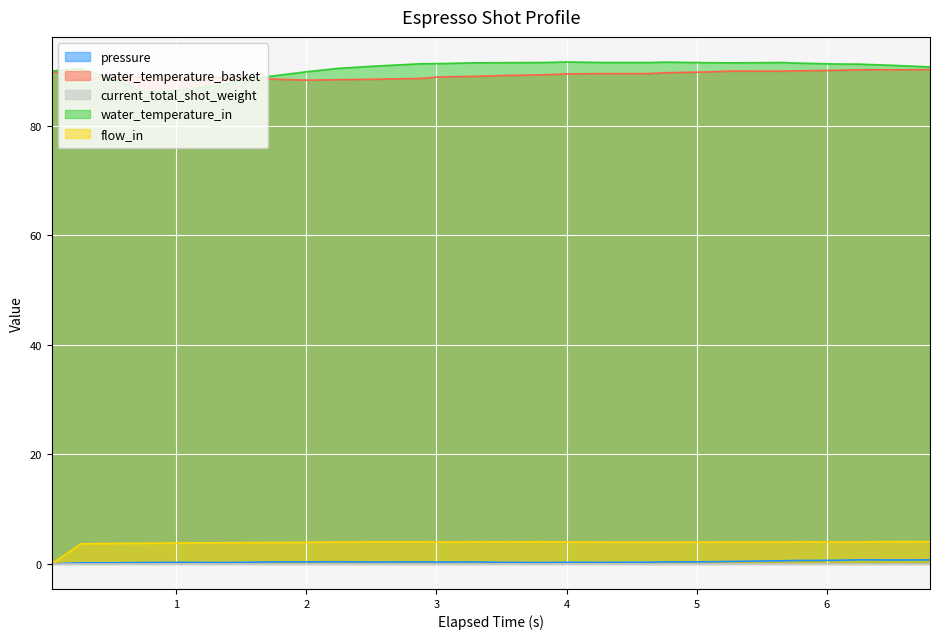

What is the maximum value shown in the chart?

91.7